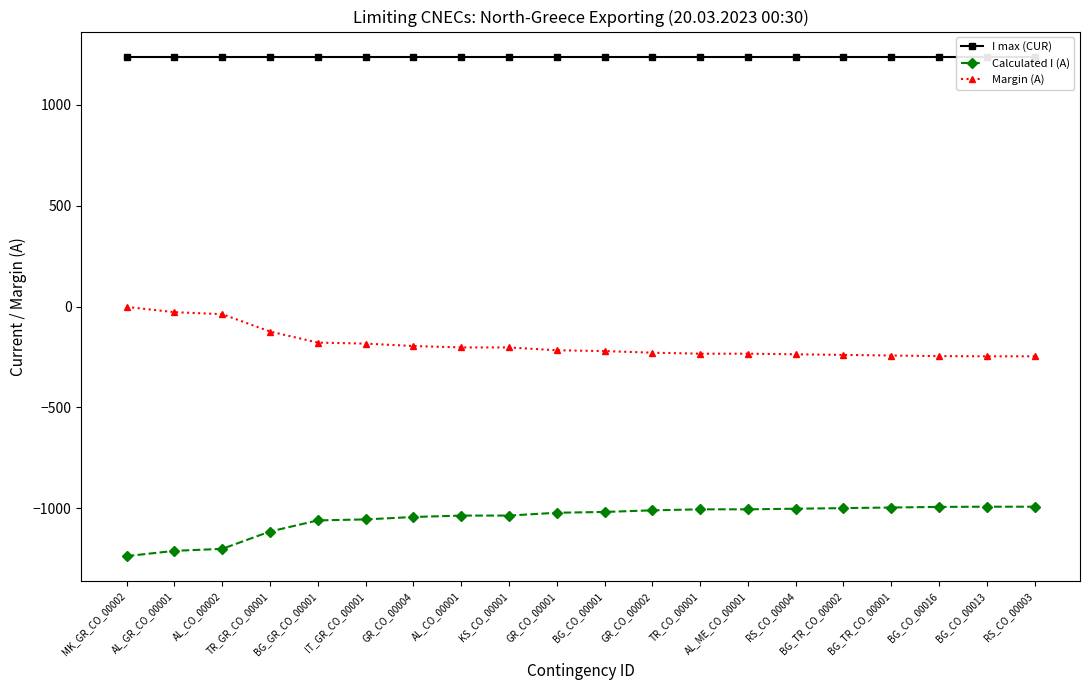

What position from the left is BG_TR_CO_00001?

17